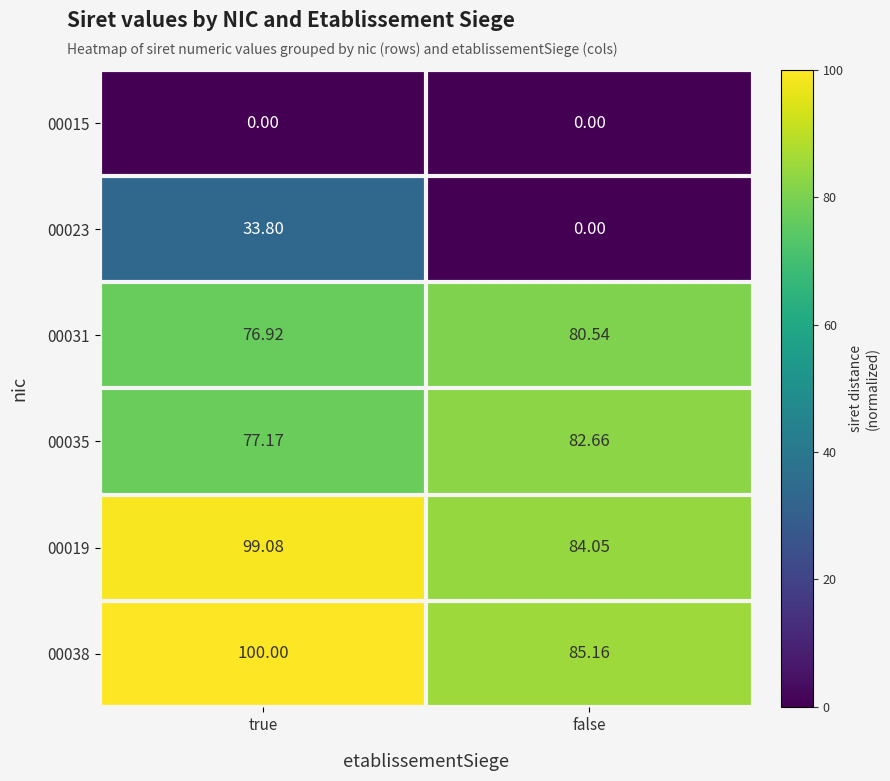

How many distinct data groups are displayed?

6